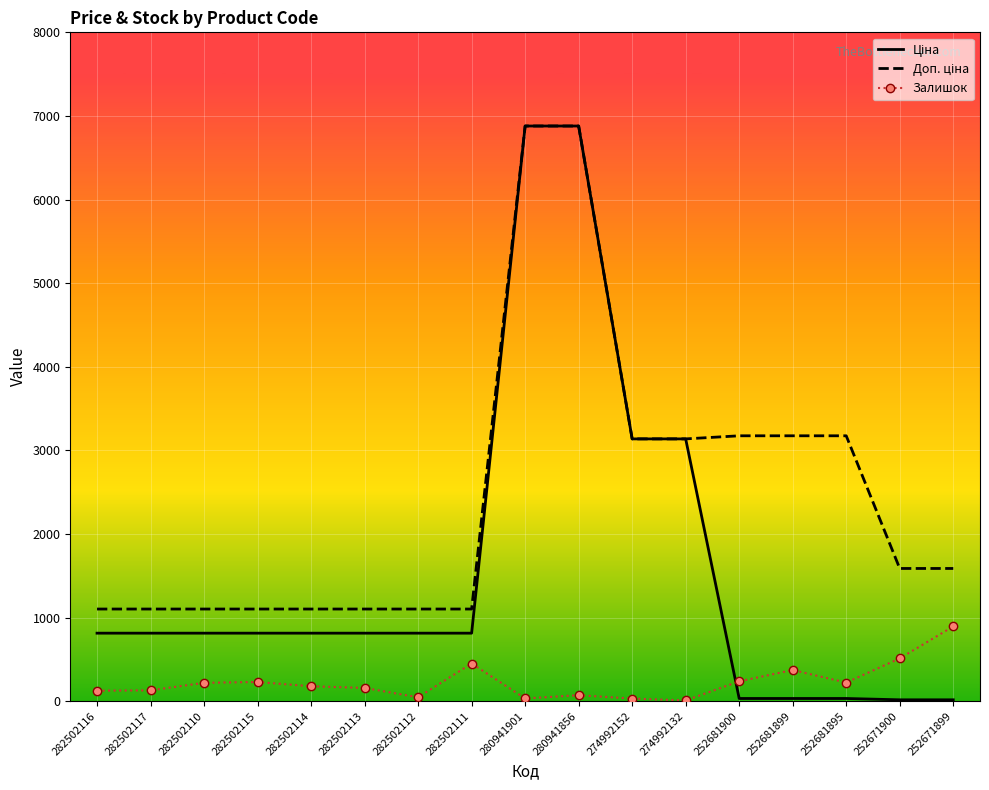

The Залишок series shows 372.0 at 252681899. True or false?

True